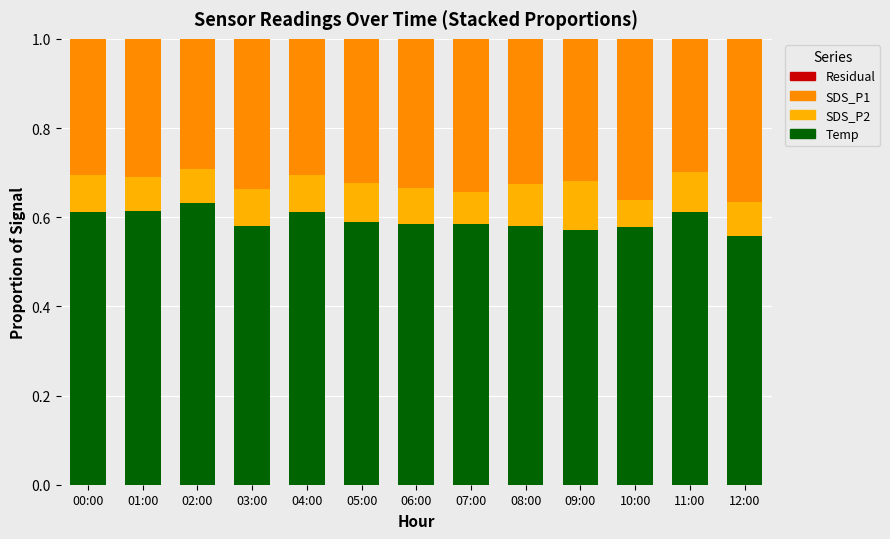

What is the total value across all series at 05:00?

1.0